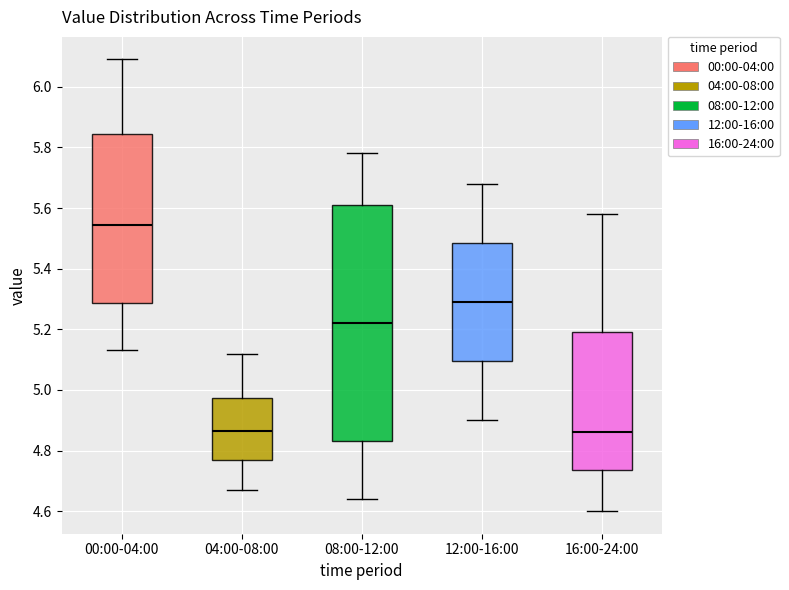

Where does the lower whisker of the box for 12:00-16:00 end on the y-axis? The values are not printed on the chart, so give them approximately, as read against the axis.

4.90